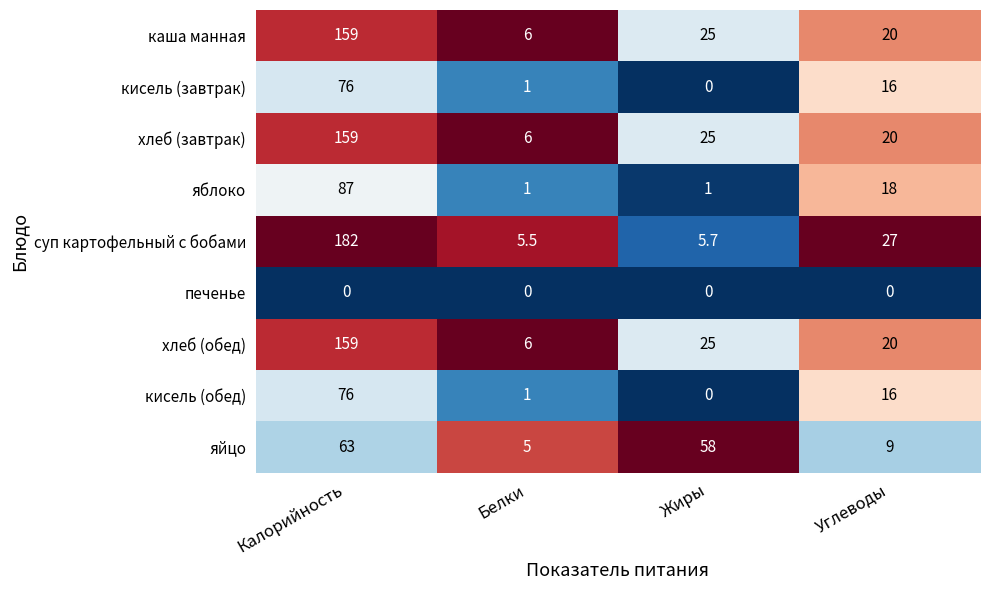

What is the highest value of the каша манная series?

159.0